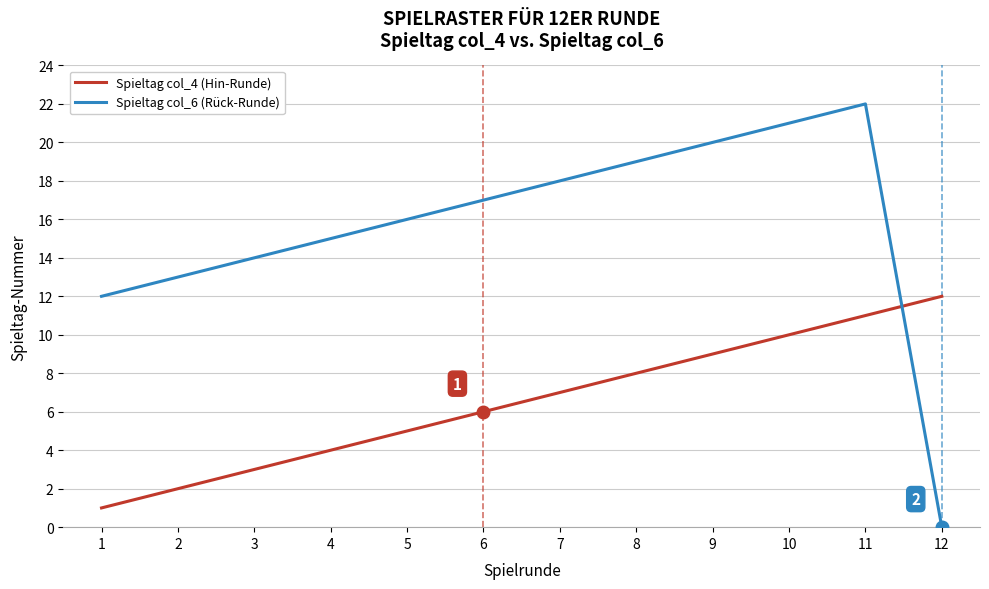

Count the number of categories in the chart.

12